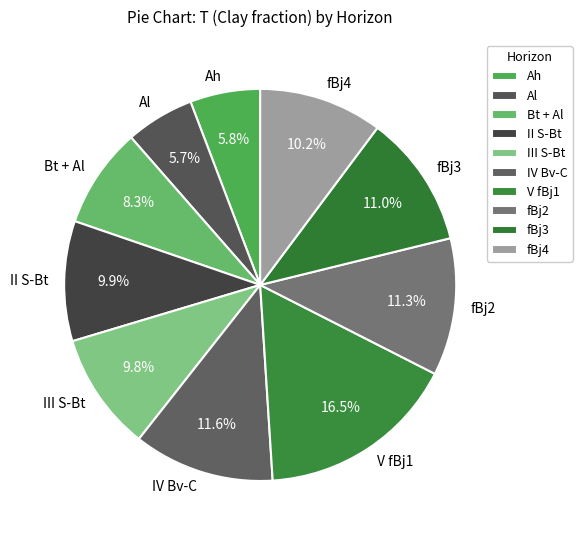

The Al slice represents 1% of the pie. True or false?

False